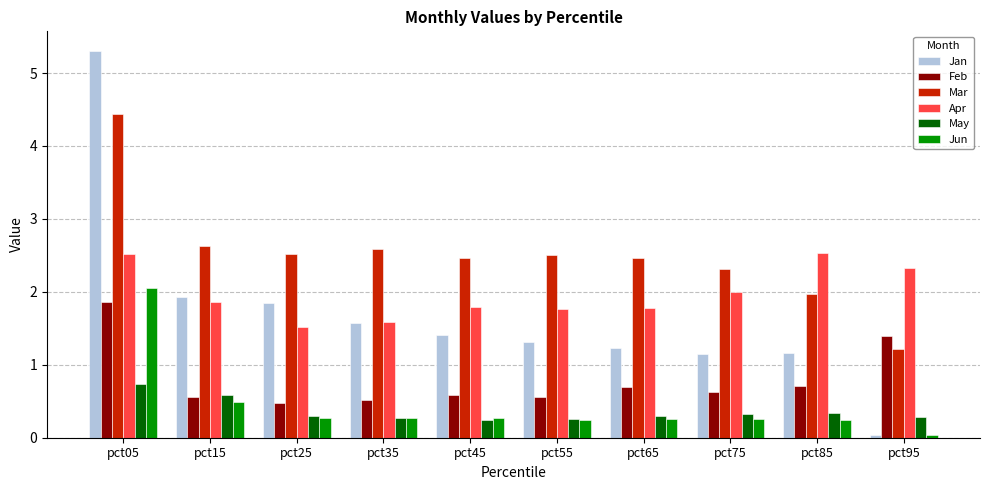

Is it true that Feb equals 1.1 at pct45?

False